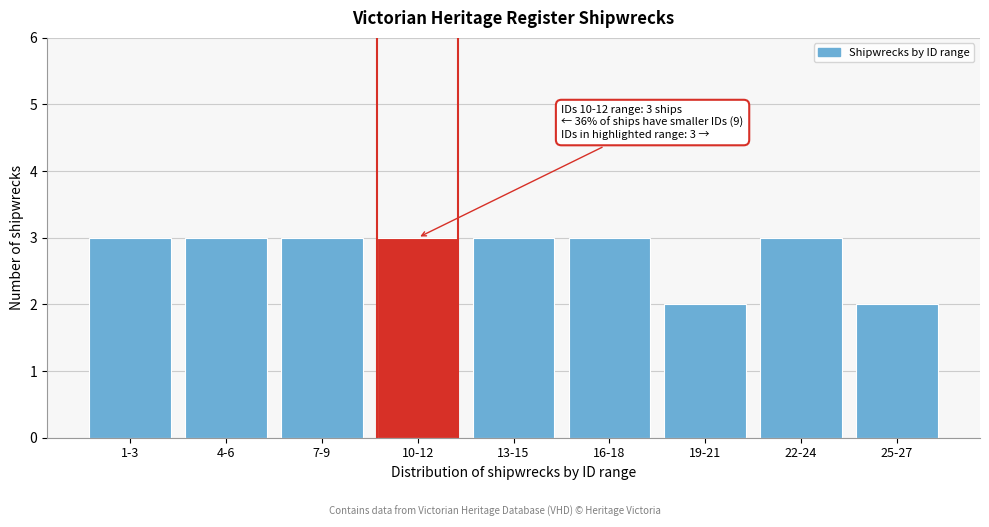

Reading right to left, list all the values displayed in this chart.

25-27=2	22-24=3	19-21=2	16-18=3	13-15=3	10-12=3	7-9=3	4-6=3	1-3=3